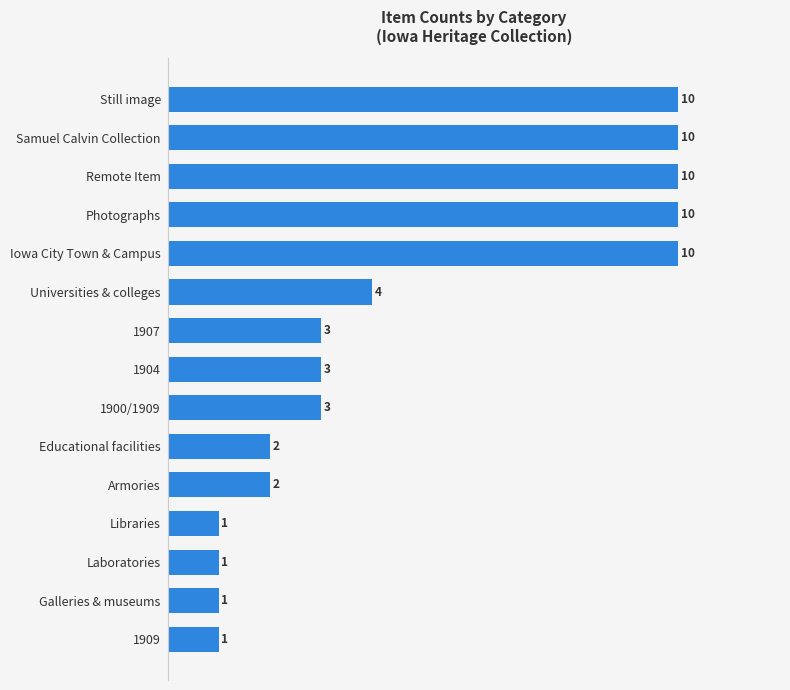

The value at Galleries & museums is 1. True or false?

True